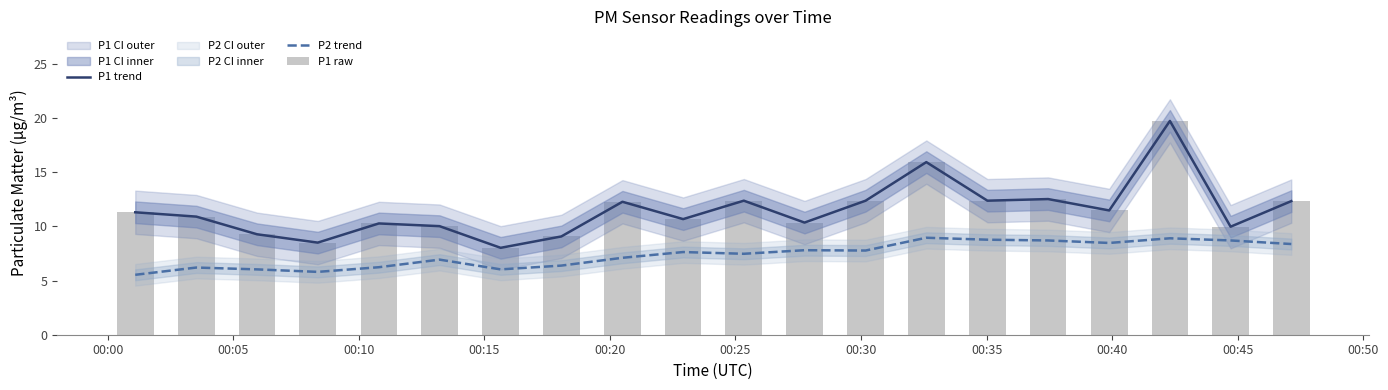

What is the average value of the P2 trend series?

7.4